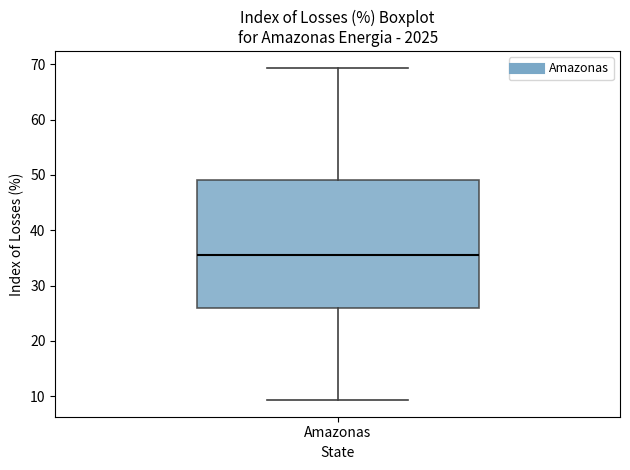

Read this box plot against the y-axis: the position of the median line, the range covered by the box, and the ends of both whiskers. The values are not printed on the chart, so give them approximately, as read against the axis.

median 36, box 26 to 49, whiskers 9 to 69